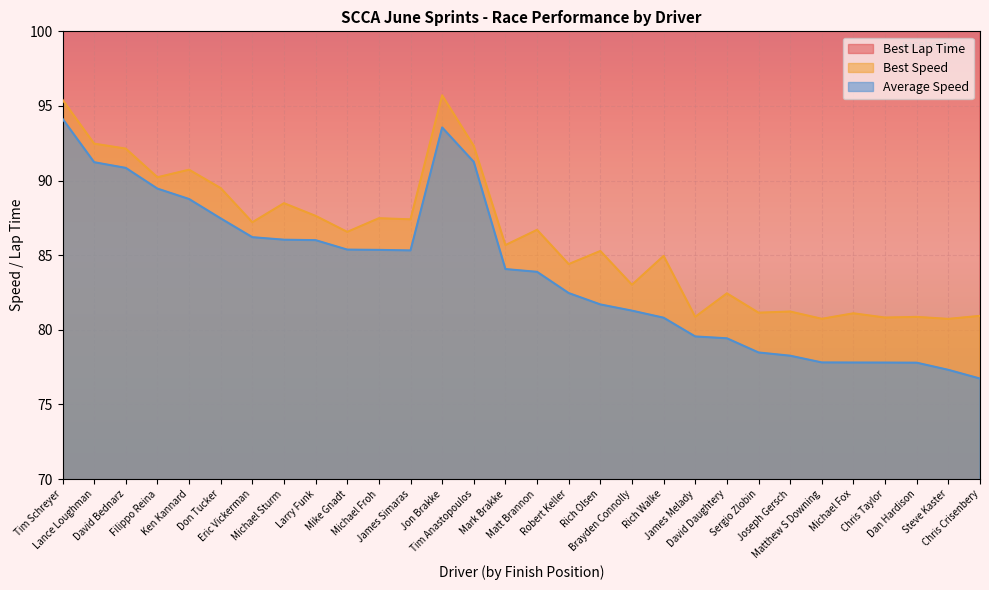

Reading right to left, list all the values displayed in this chart.

Best Lap Time: 180.1	180.5	180.2	180.3	179.7	180.5	179.4	179.6	176.8	180.2	171.5	175.5	170.9	172.7	168.1	170.1	157.8	152.3	166.7	166.6	168.3	166.3	164.7	167.1	162.8	160.6	161.5	158.2	157.6	152.7
Best Speed: 80.9	80.7	80.9	80.8	81.1	80.7	81.2	81.1	82.4	80.9	85.0	83.0	85.3	84.4	86.7	85.7	92.3	95.7	87.4	87.5	86.6	87.6	88.5	87.2	89.5	90.7	90.2	92.1	92.5	95.4
Average Speed: 76.7	77.3	77.8	77.8	77.8	77.8	78.3	78.5	79.4	79.6	80.8	81.3	81.7	82.5	83.9	84.1	91.3	93.6	85.3	85.4	85.4	86.0	86.0	86.2	87.5	88.8	89.5	90.8	91.2	94.1